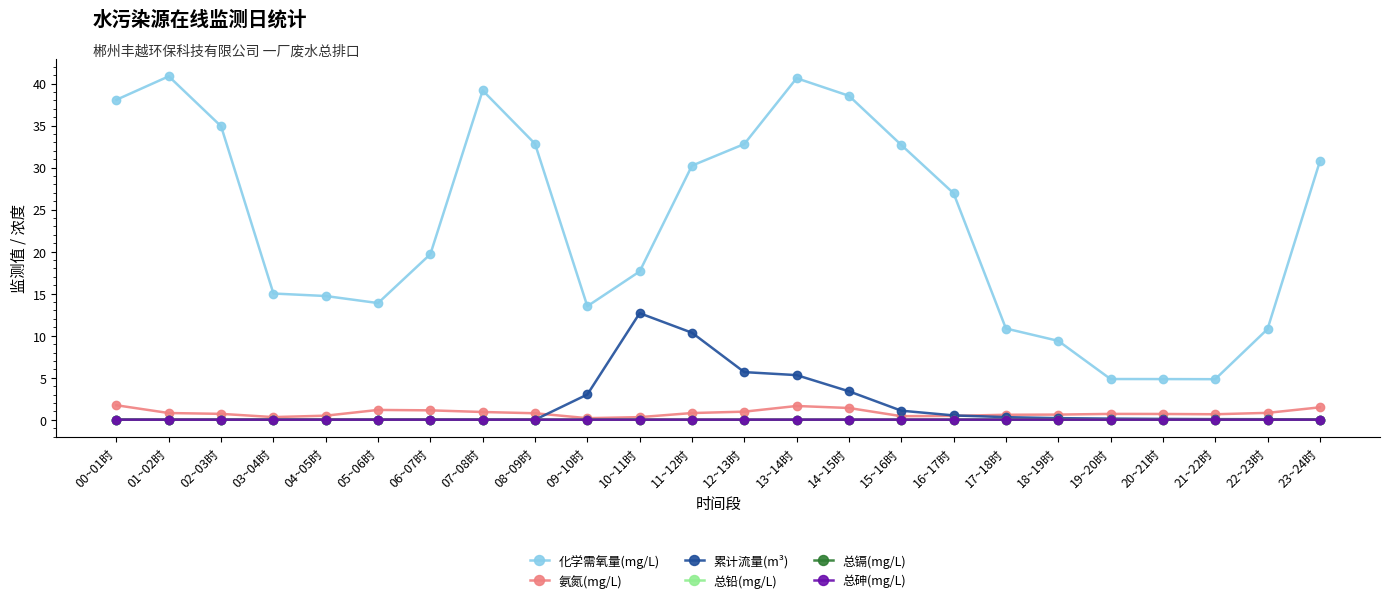

What is the label of the 11th point from the left?

10~11时